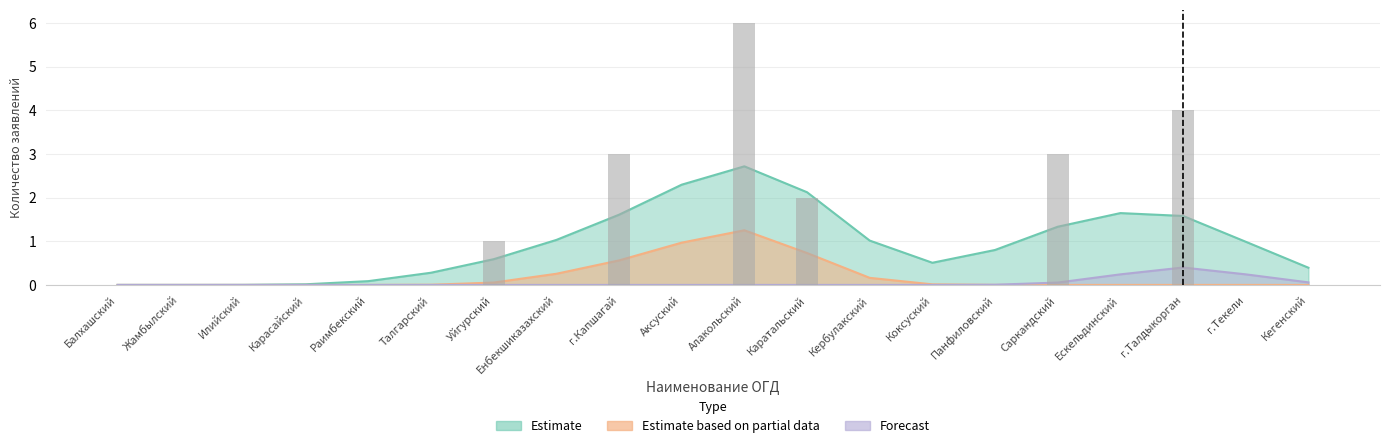

True or false: Estimate based on partial data has a value of 2 at Аксуский.

False